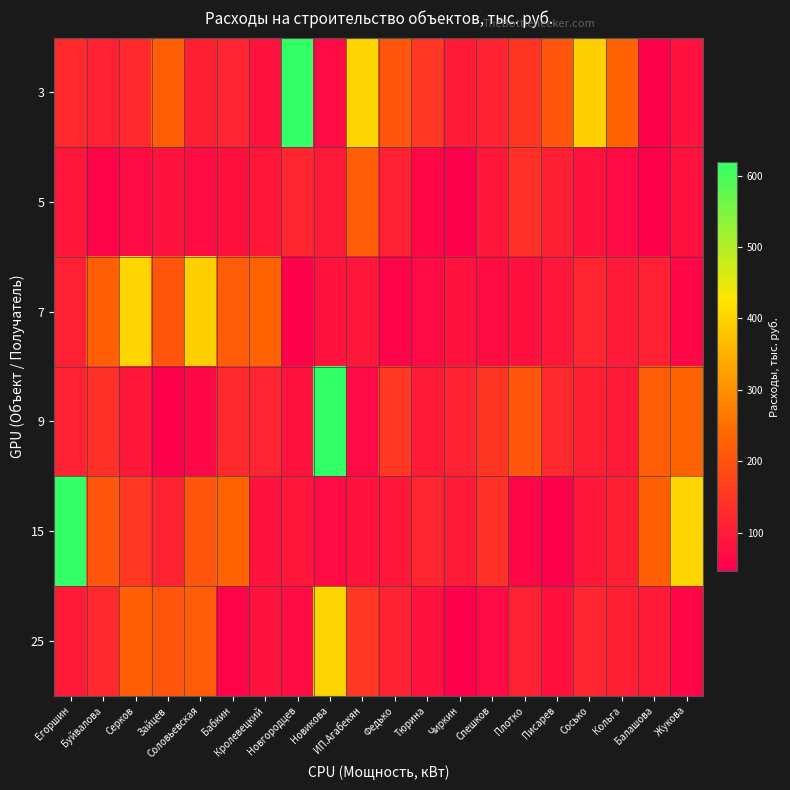

At which category does the chart reach its peak across all series?

Новгородцев